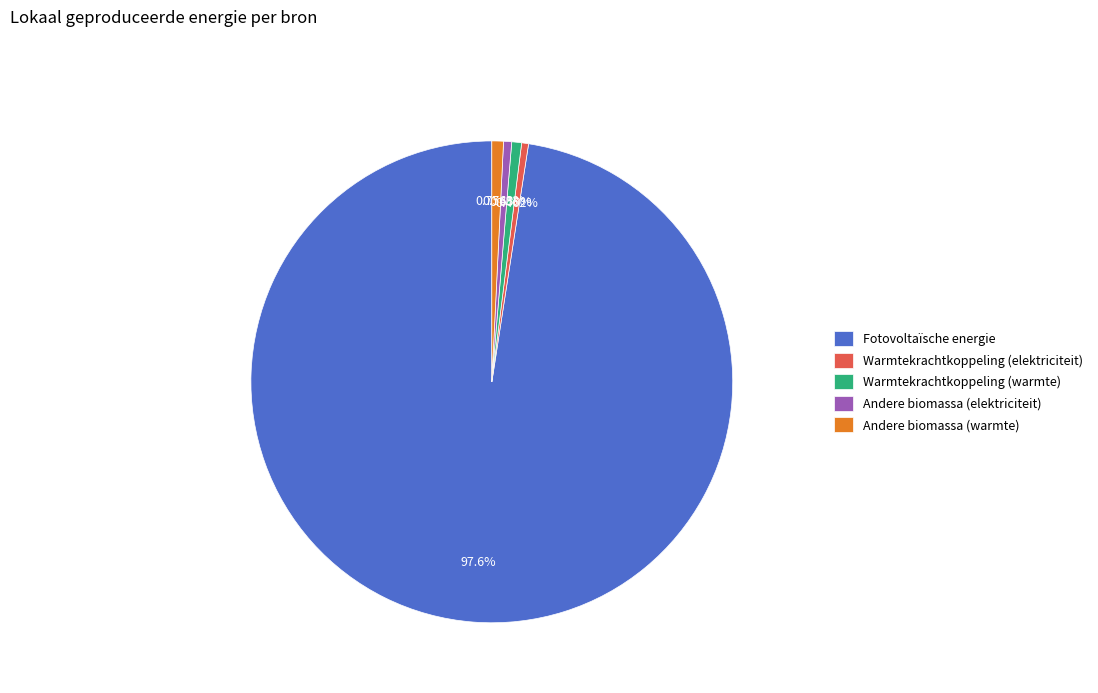

Count the number of slices in the pie.

5